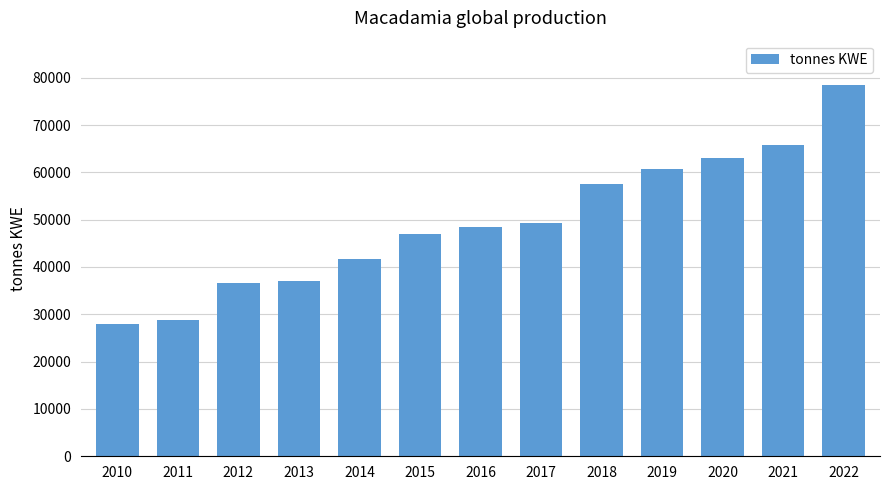

What value does the data have at 2018?

57504